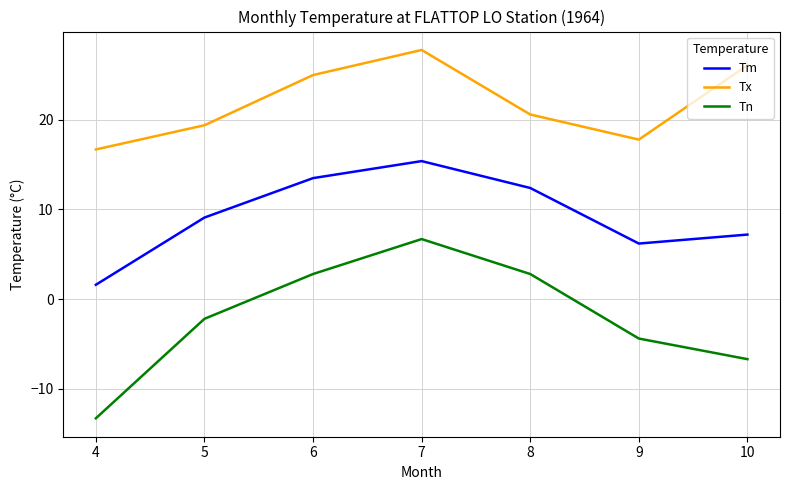

What is the difference between the maximum and second lowest values in the Tm series?

9.2